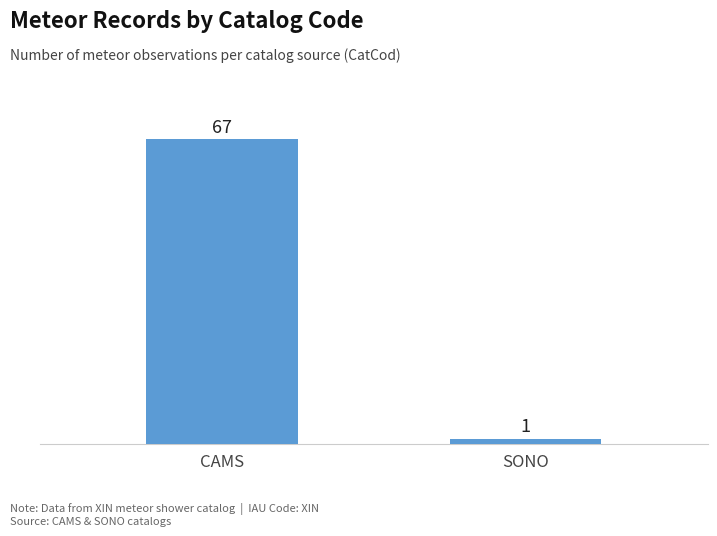

Read the value at CAMS, to the nearest 5.

65